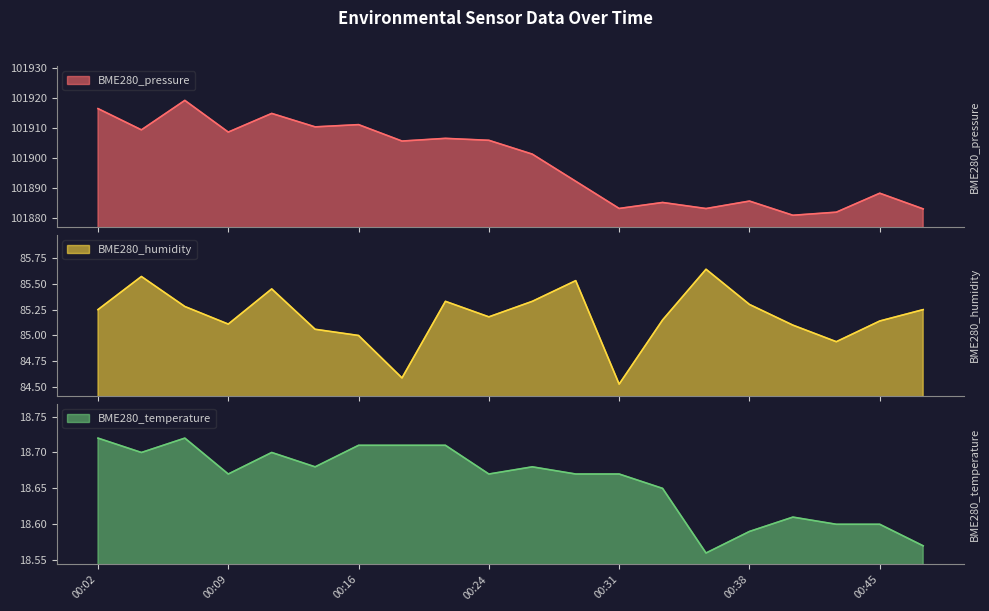

Reading left to right, what are all the values shown in this chart?

BME280_pressure: 101916.5	101909.4	101919.3	101908.7	101914.9	101910.4	101911.2	101905.7	101906.6	101905.9	101901.3	101892.2	101883.1	101885.1	101883.1	101885.6	101880.8	101881.8	101888.2	101882.9
BME280_humidity: 85.2	85.6	85.3	85.1	85.5	85.1	85.0	84.6	85.3	85.2	85.3	85.5	84.5	85.2	85.6	85.3	85.1	84.9	85.1	85.2
BME280_temperature: 18.7	18.7	18.7	18.7	18.7	18.7	18.7	18.7	18.7	18.7	18.7	18.7	18.7	18.6	18.6	18.6	18.6	18.6	18.6	18.6